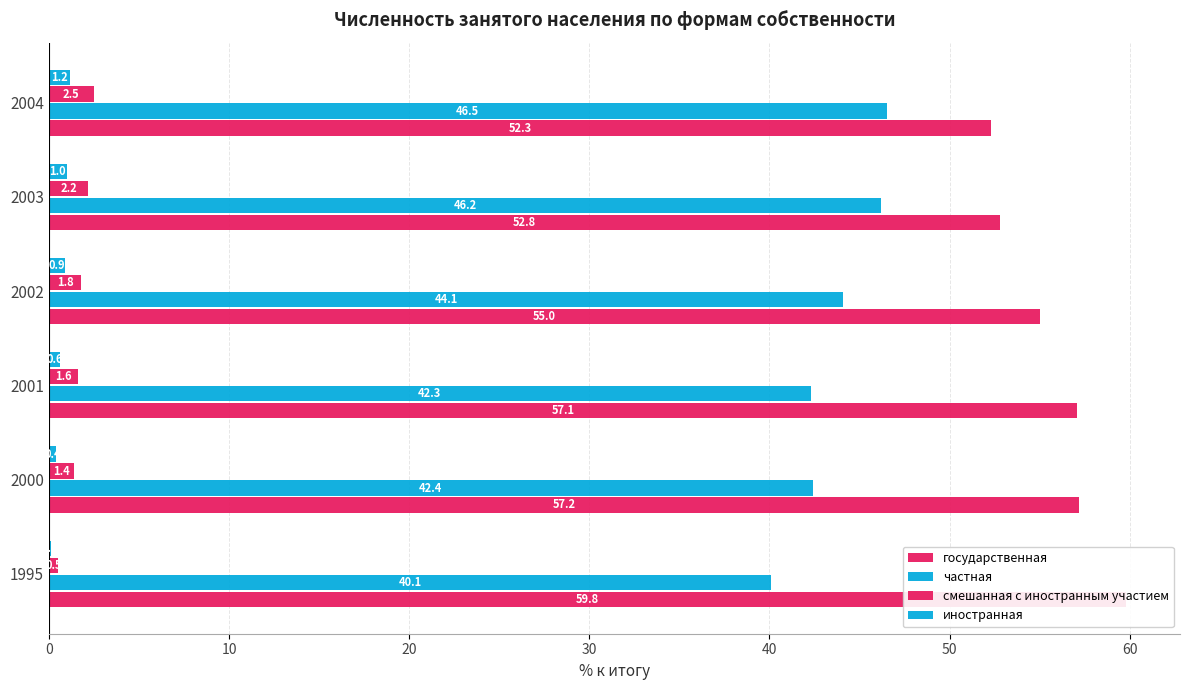

What is the spread (max minus min) of values at 2003?

51.8